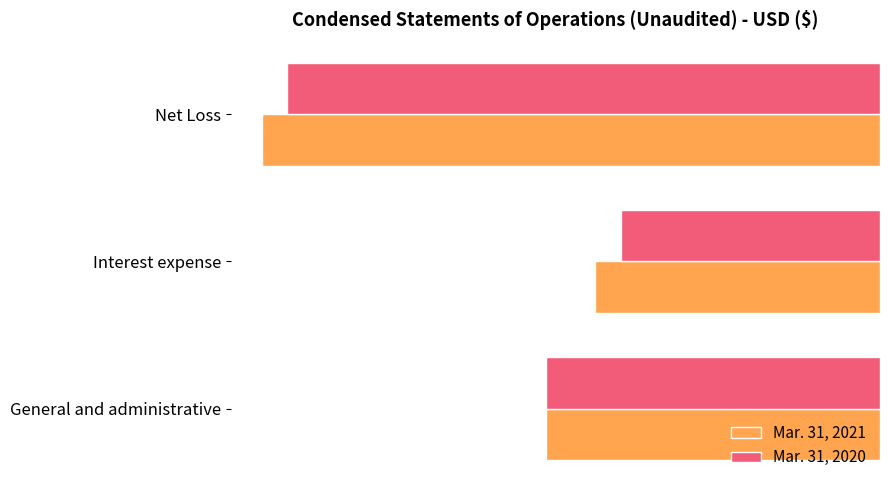

True or false: Mar. 31, 2021 has a value of -5400 at General and administrative.

True